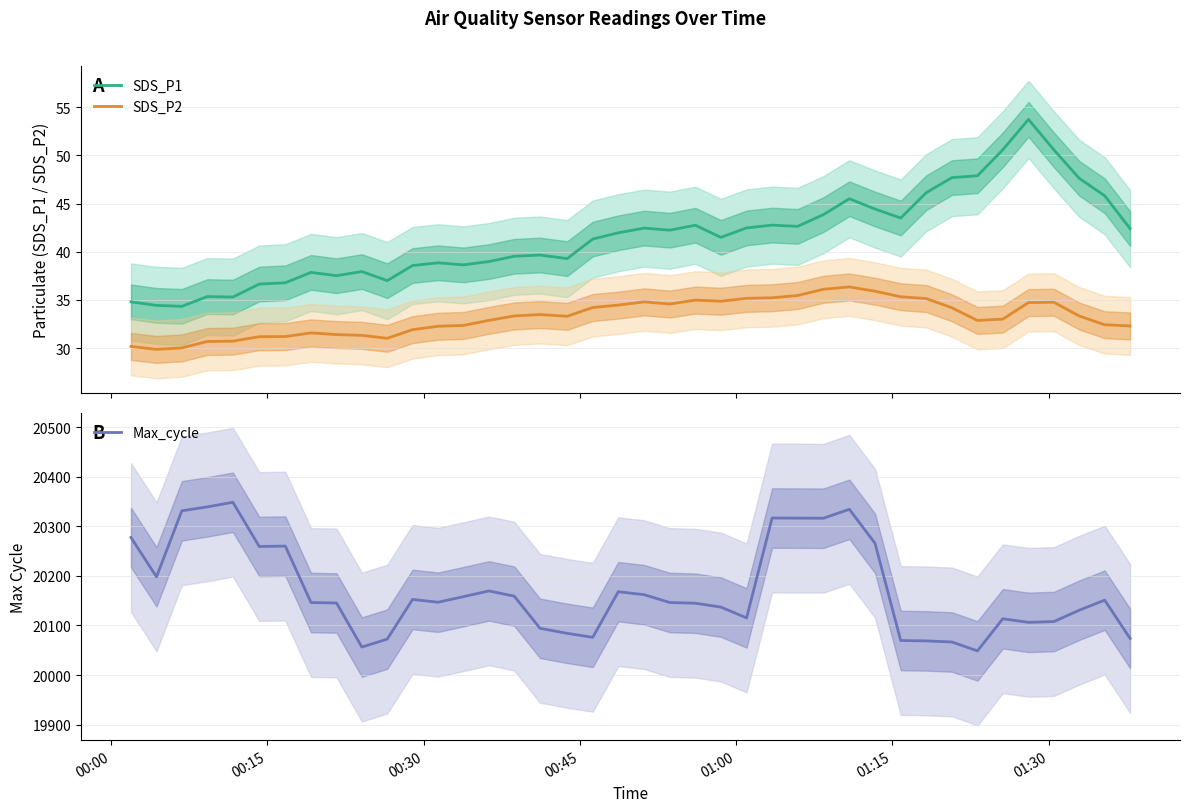

True or false: SDS_P2 and SDS_P1 cross at least once.

False